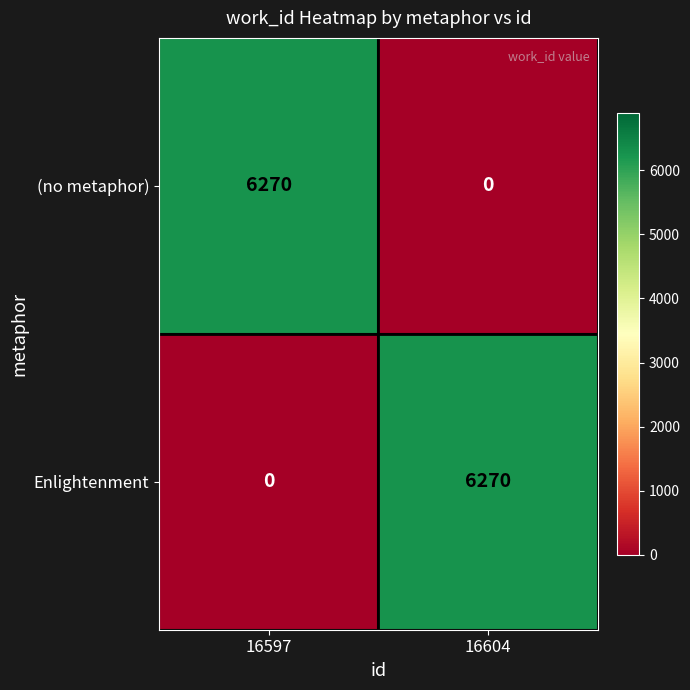

Reading left to right, what are all the values shown in this chart?

(no metaphor): 6270	0
Enlightenment: 0	6270